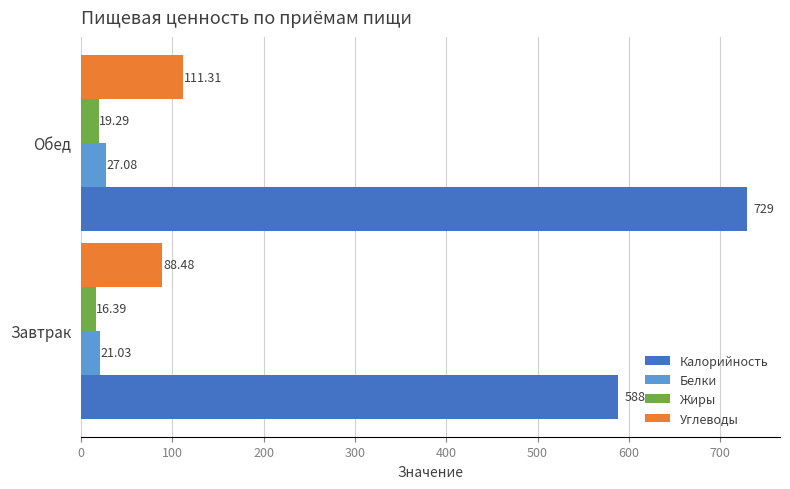

Which series changed the most between Завтрак and Обед?

Калорийность